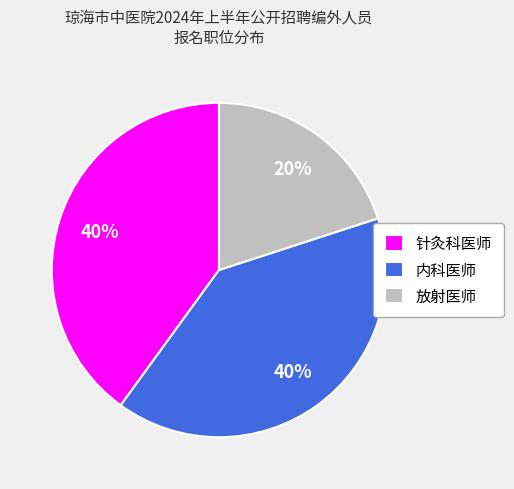

Which category has the smallest portion of the pie?

放射医师